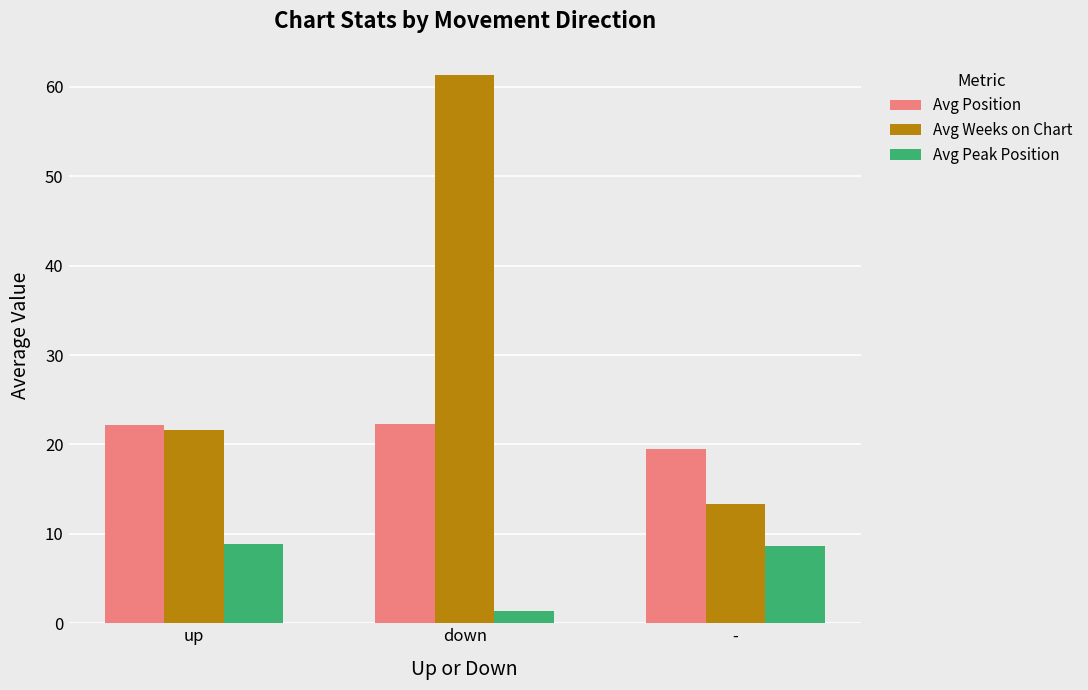

Where is Avg Position nearest to the value 20?

-